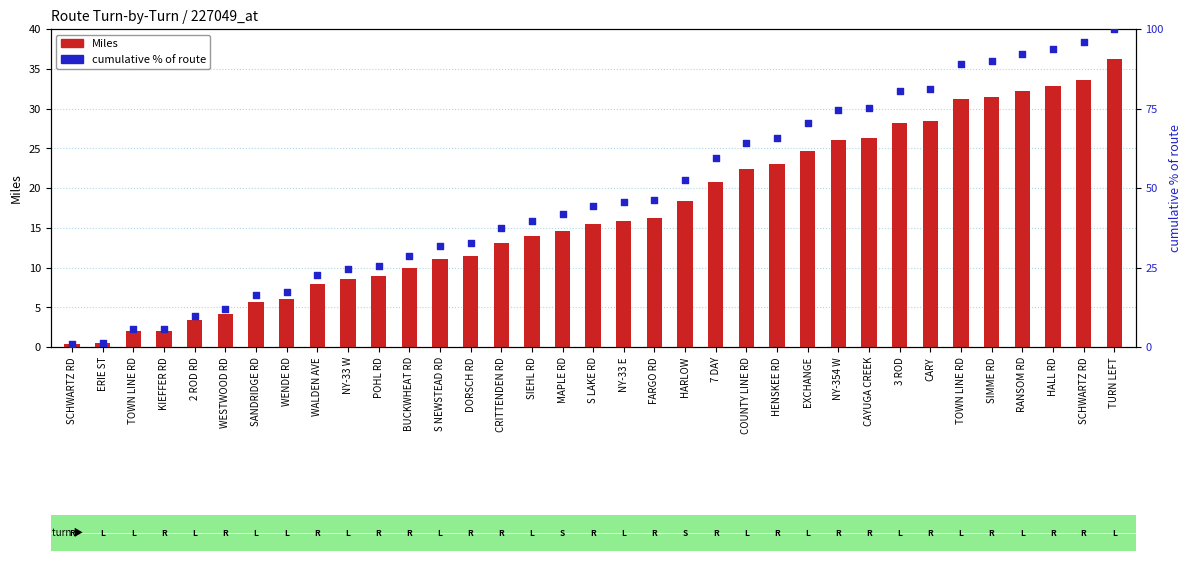

What is the total value across all series at 3 ROD?

108.8